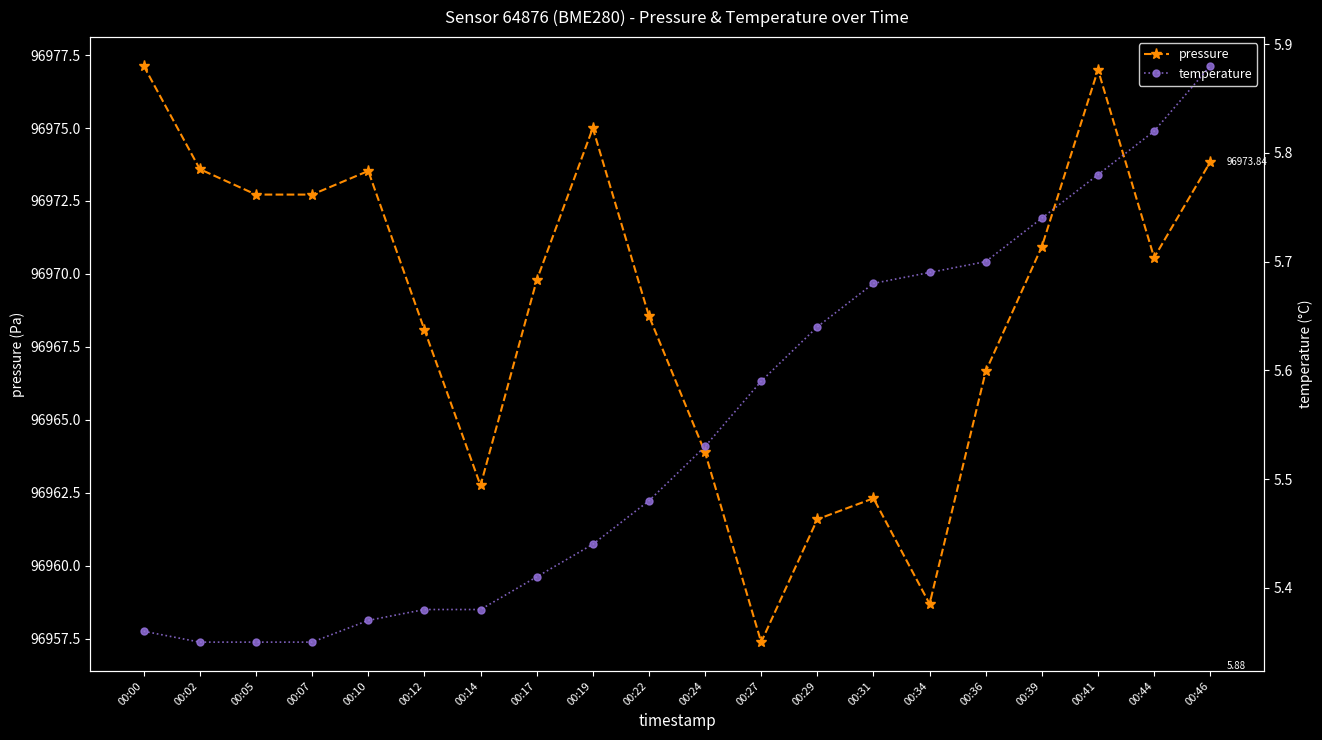

True or false: temperature and pressure intersect in this chart.

False